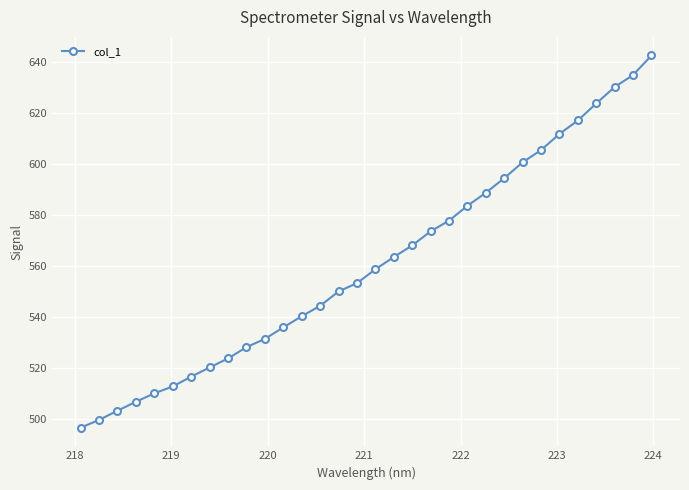

What is the value of the 18th point from the left?

563.5